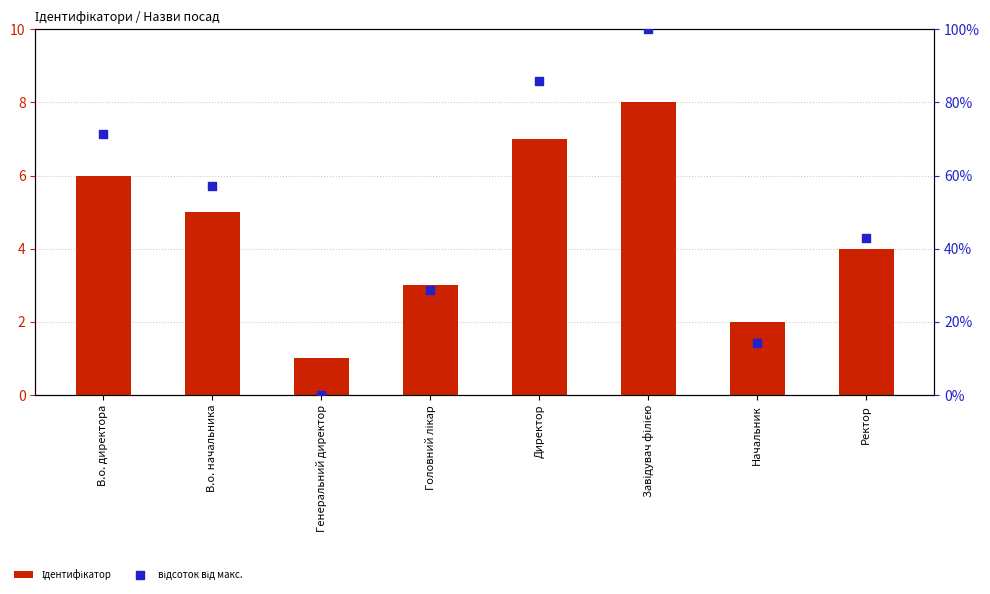

What is the total value across all series at Генеральний директор?

1.0